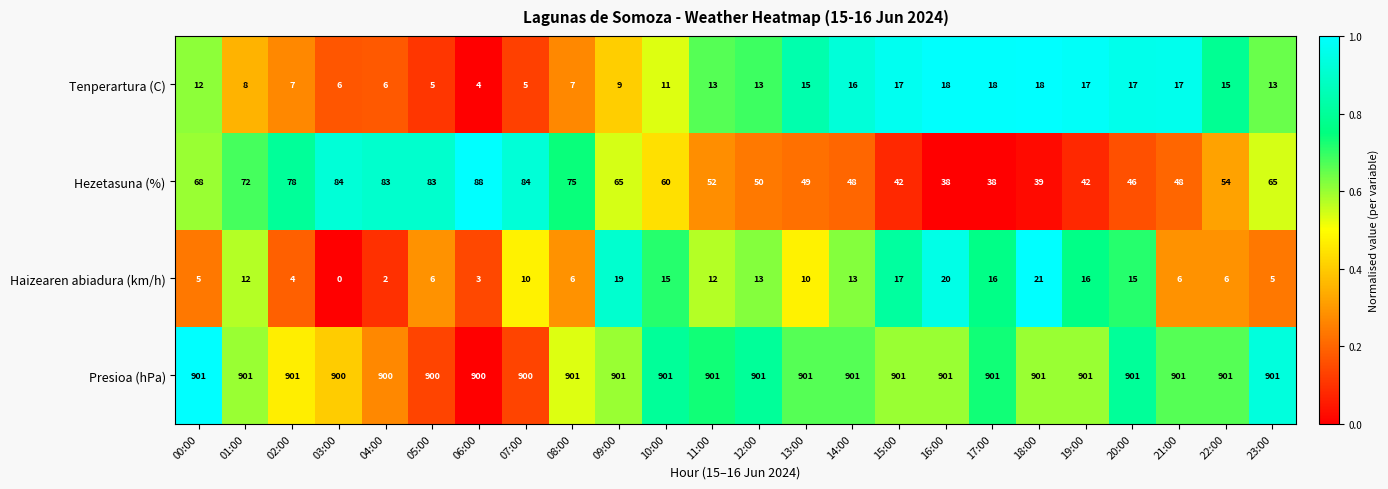

What is the difference between the Hezetasuna (%) values at 17:00 and 04:00?

45